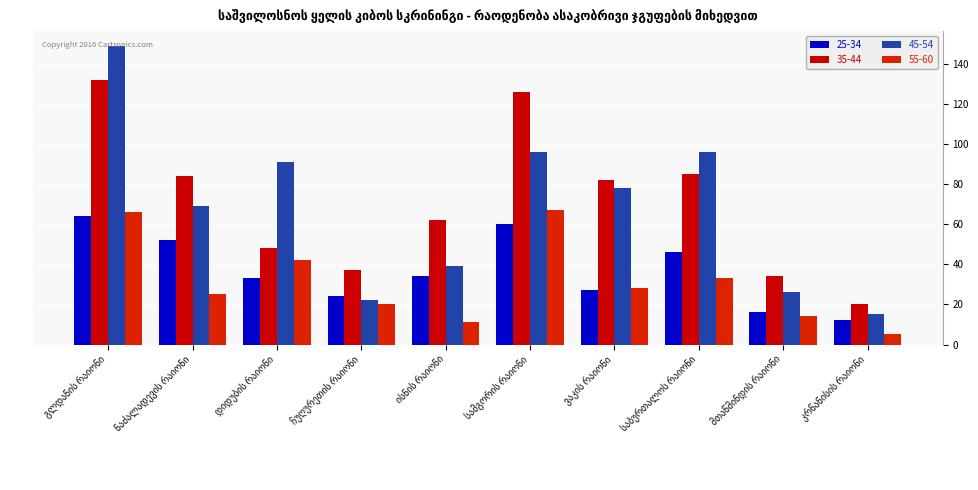

At which label does 55-60 first exceed 28?

გლდანის რაიონი